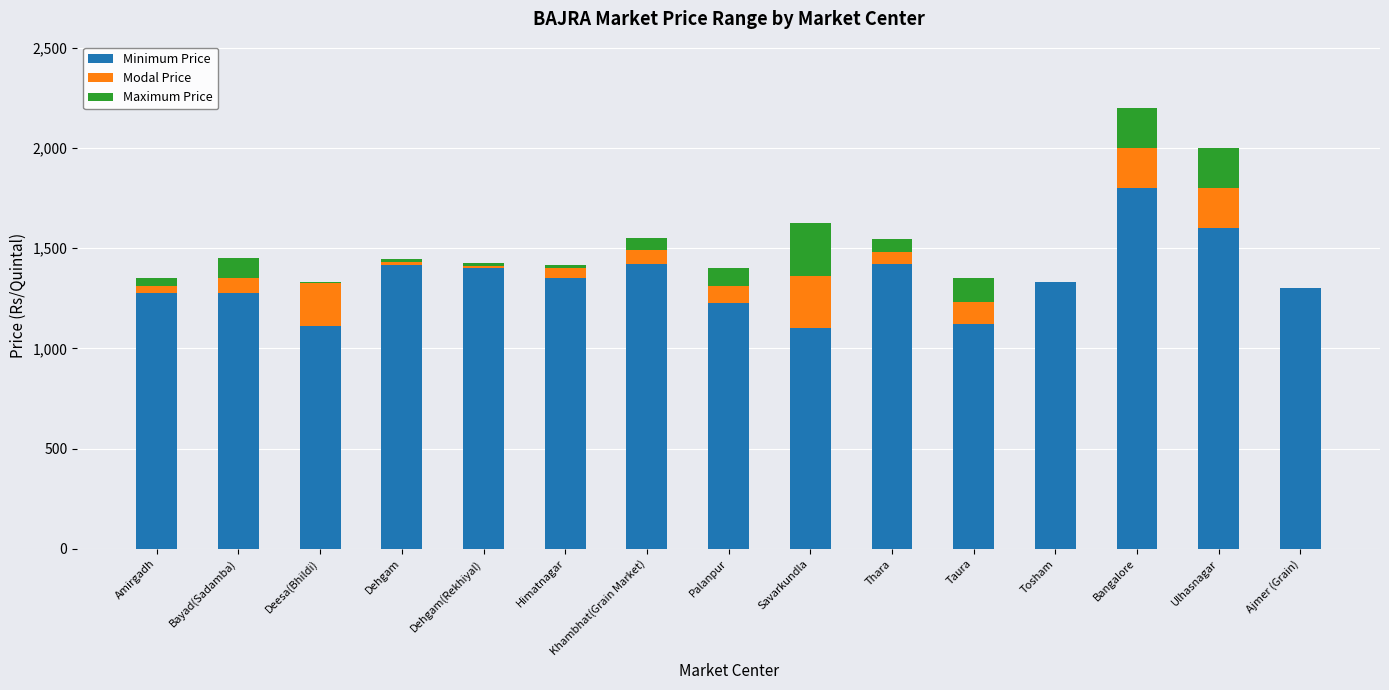

What is the total value across all series at Ulhasnagar?

2000